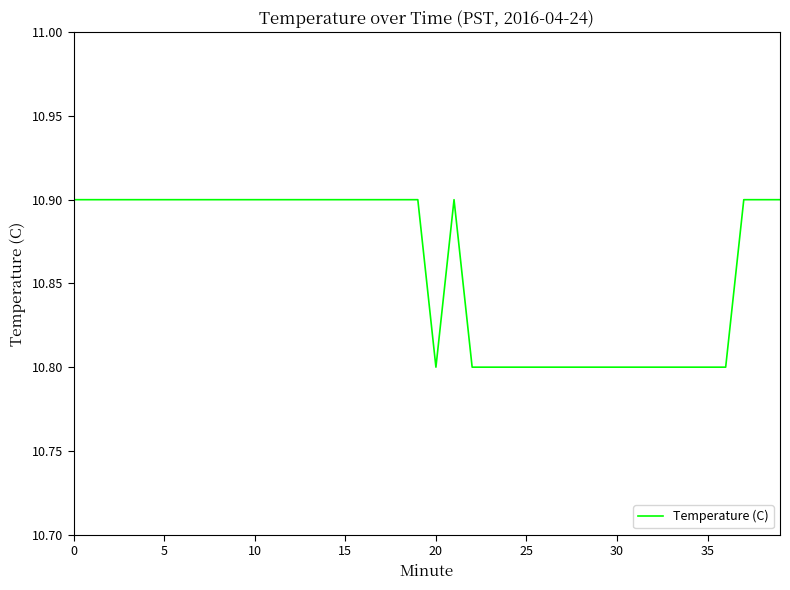

What is the minimum value shown in the chart?

10.8